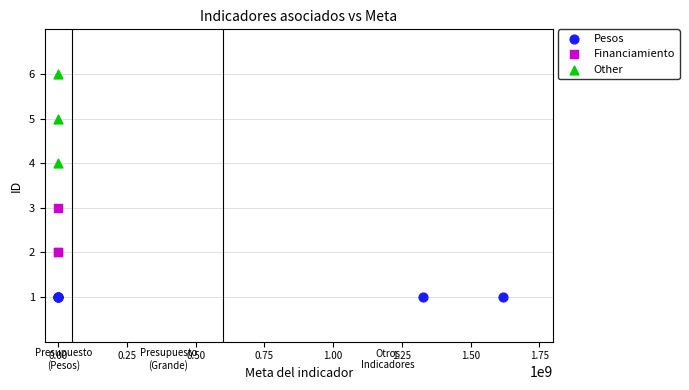

Which series reaches the maximum Y coordinate?

Other